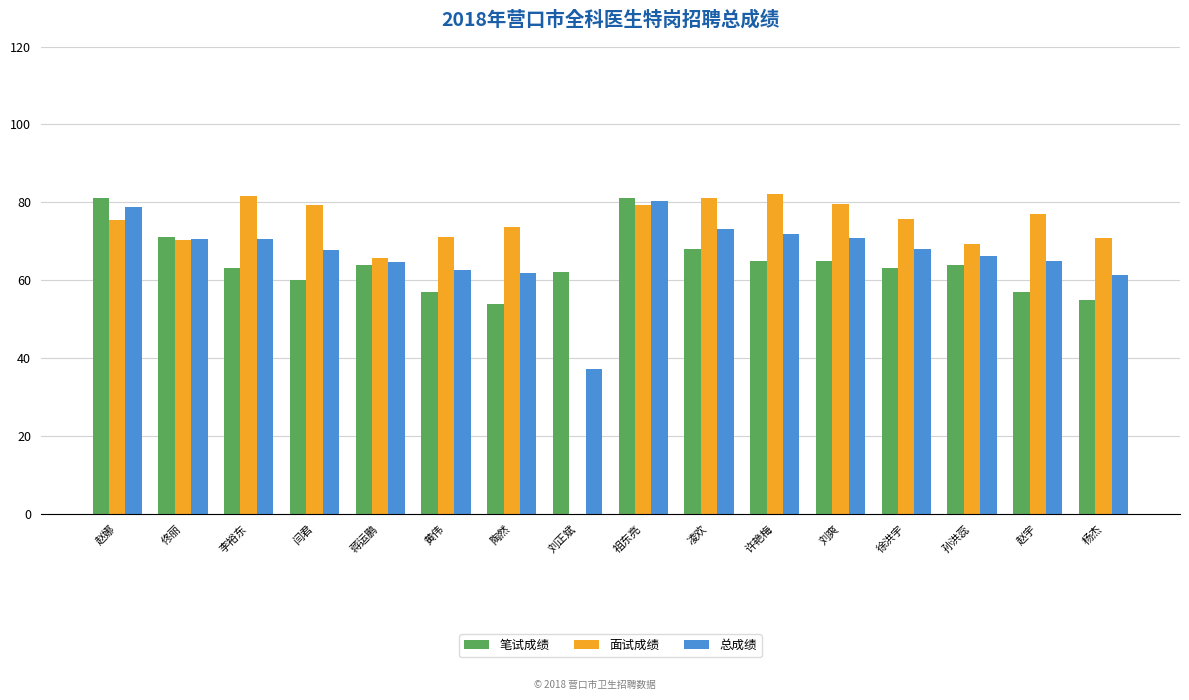

What is the total value across all series at 闫君?

207.2